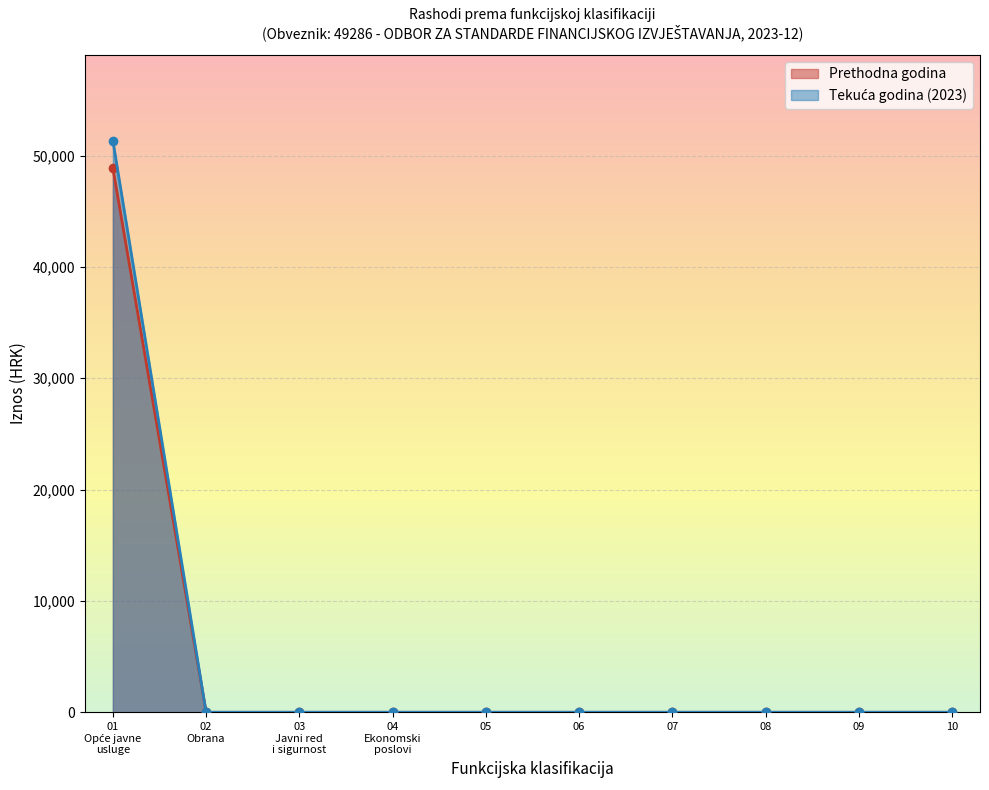

Reading right to left, transcribe all the data shown in this chart.

Ostvareno u izvještajnom razdoblju prethodne godine: 0.0	0.0	0.0	0.0	0.0	0.0	0.0	0.0	0.0	48869.2
Ostvareno u izvještajnom razdoblju tekuće godine: 0.0	0.0	0.0	0.0	0.0	0.0	0.0	0.0	0.0	51342.3